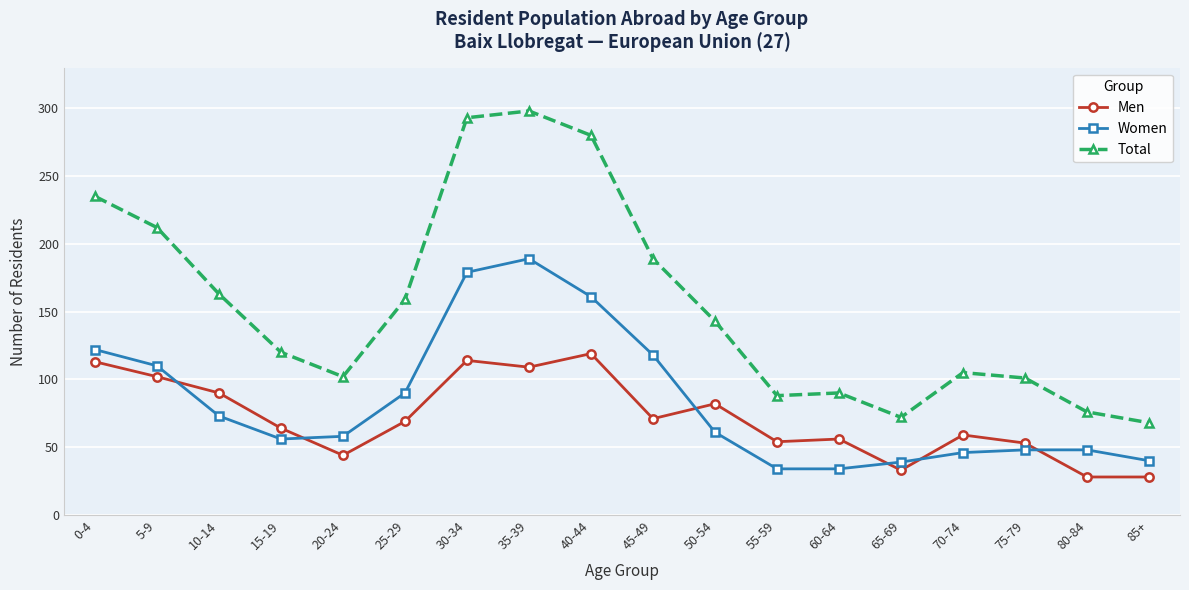

At which category does Total reach its first local valley?

20-24